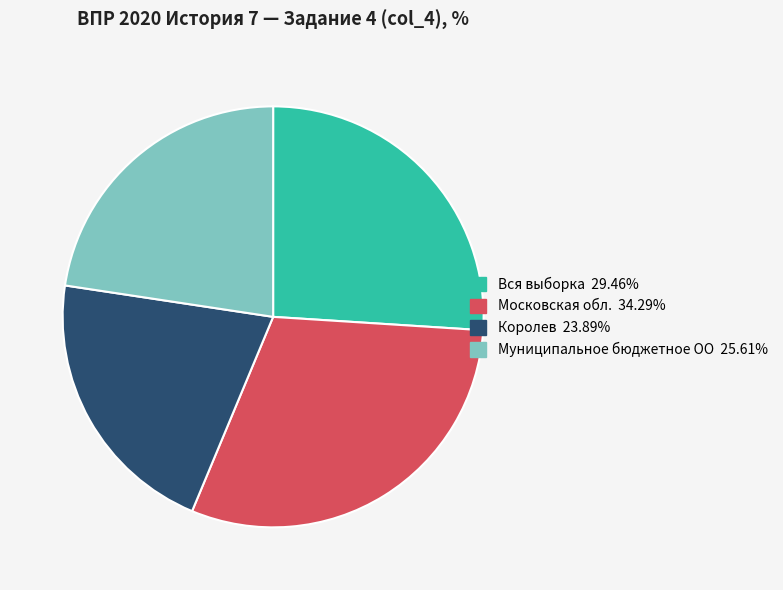

Is there any slice that represents more than half of the pie?

No